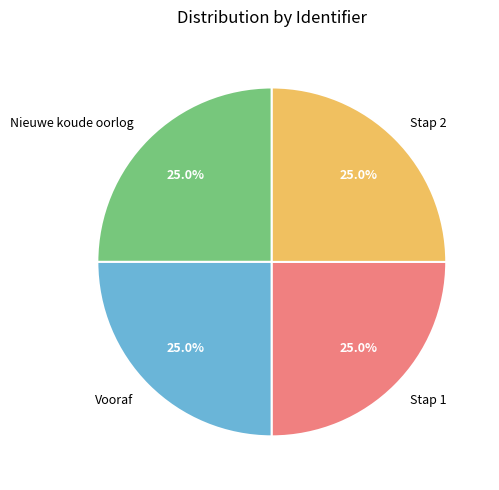

To the nearest percent, what portion does Nieuwe koude oorlog represent?

25%